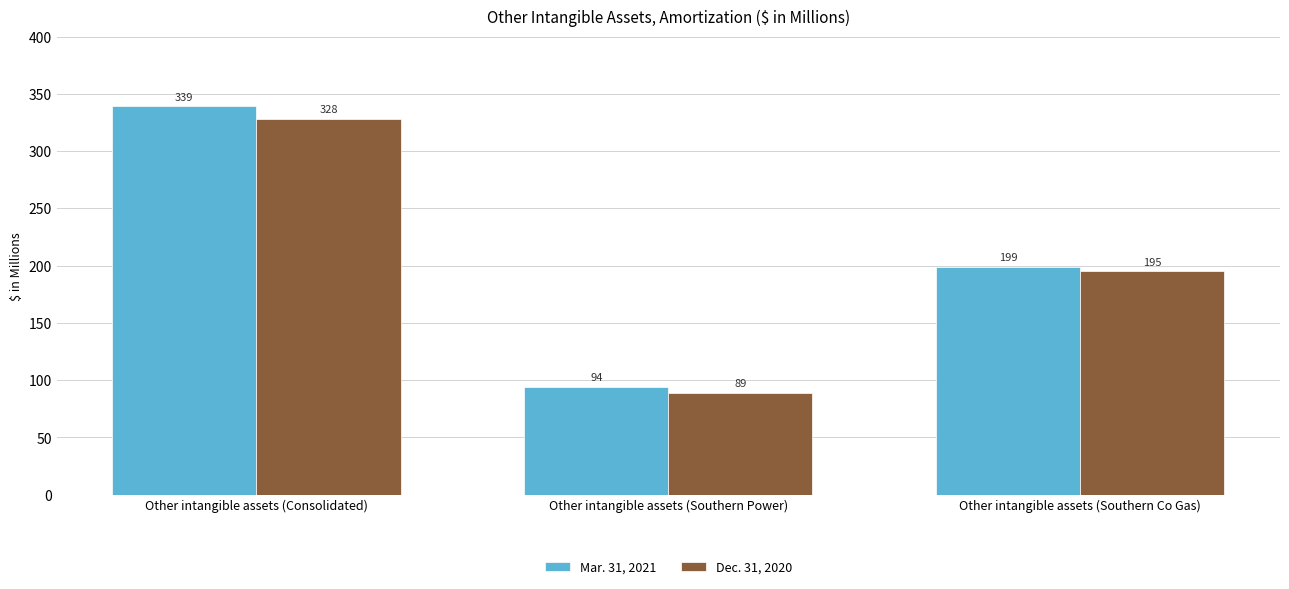

Reading right to left, extract all data points from this chart.

Mar. 31, 2021: Other intangible assets (Southern Co Gas)=199	Other intangible assets (Southern Power)=94	Other intangible assets (Consolidated)=339
Dec. 31, 2020: Other intangible assets (Southern Co Gas)=195	Other intangible assets (Southern Power)=89	Other intangible assets (Consolidated)=328